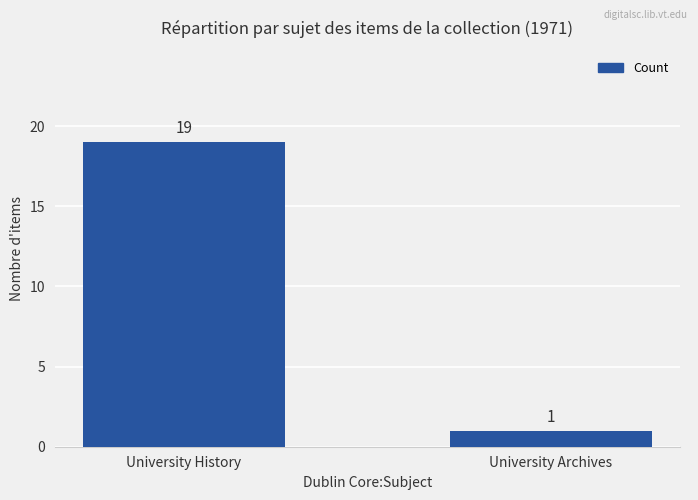

What is the ratio of the value at University History to the value at University Archives?

19.0